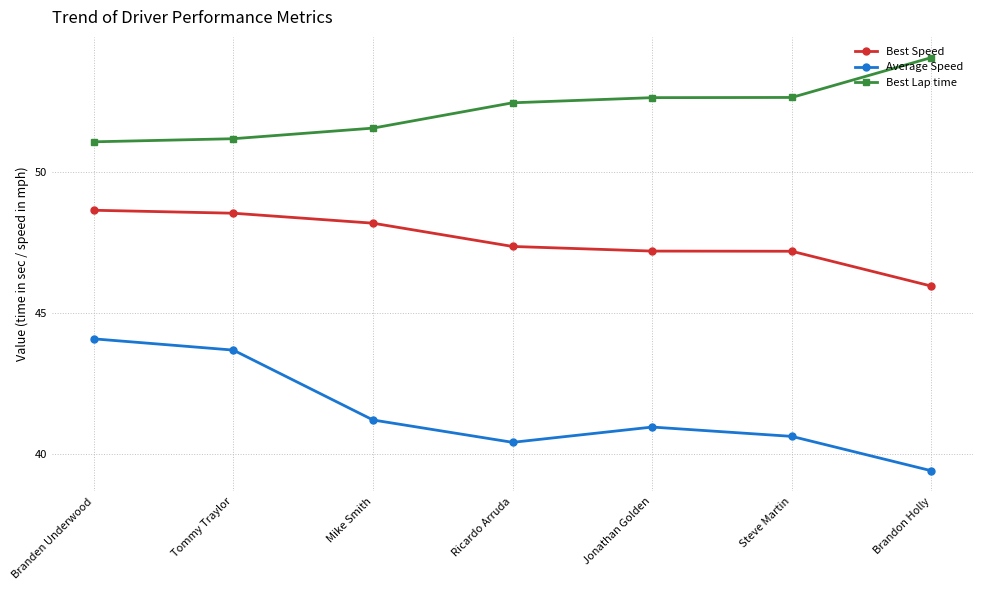

How many lines are shown in the chart?

3